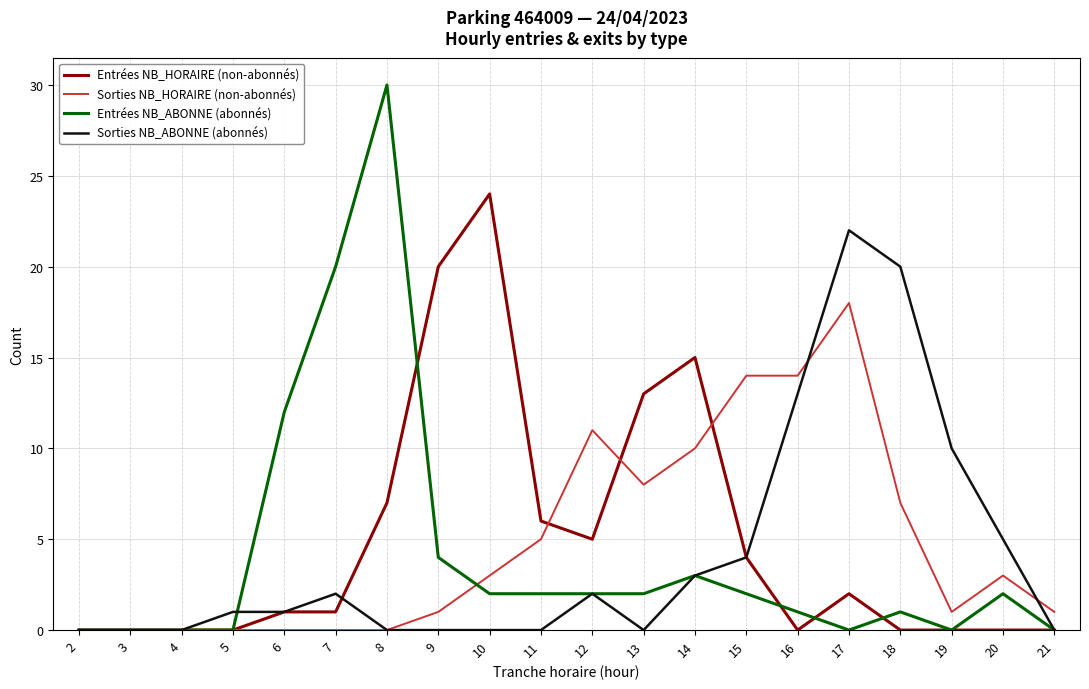

At which label does Entrées NB_ABONNE (abonnés) first exceed 2?

6